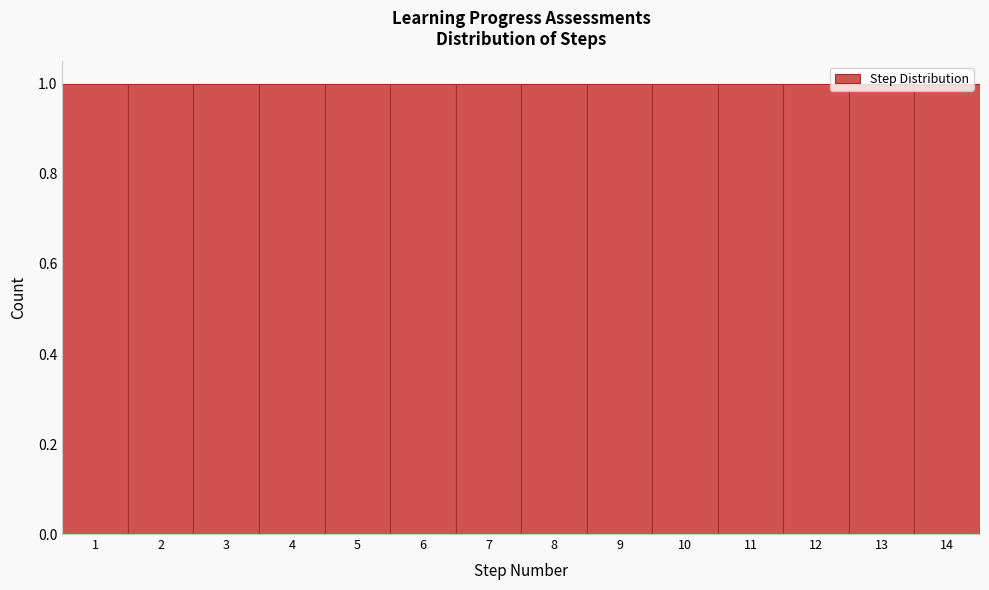

Reading left to right, list every bar in this chart as the range it spans on the x-axis followed by its height. The values are not printed on the chart, so give them approximately, as read against the axis.

0.5 to 1.5: 1
1.5 to 2.5: 1
2.5 to 3.5: 1
3.5 to 4.5: 1
4.5 to 5.5: 1
5.5 to 6.5: 1
6.5 to 7.5: 1
7.5 to 8.5: 1
8.5 to 9.5: 1
9.5 to 10.5: 1
10.5 to 11.5: 1
11.5 to 12.5: 1
12.5 to 13.5: 1
13.5 to 14.5: 1